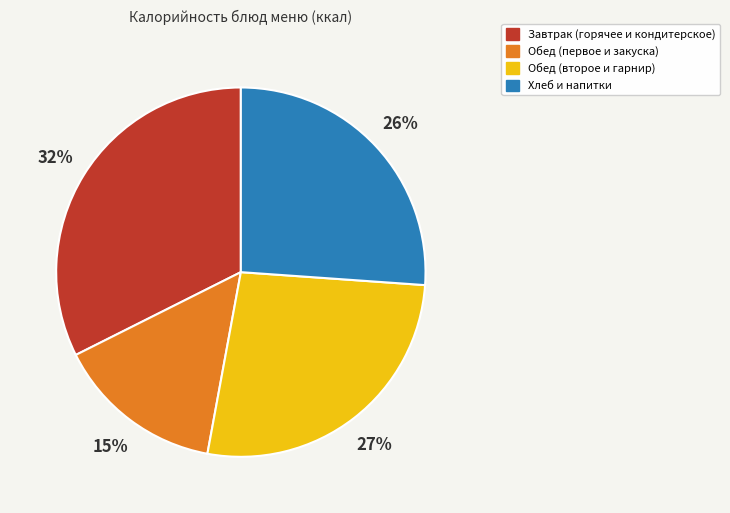

To the nearest percent, what portion does Обед (второе и гарнир) represent?

27%